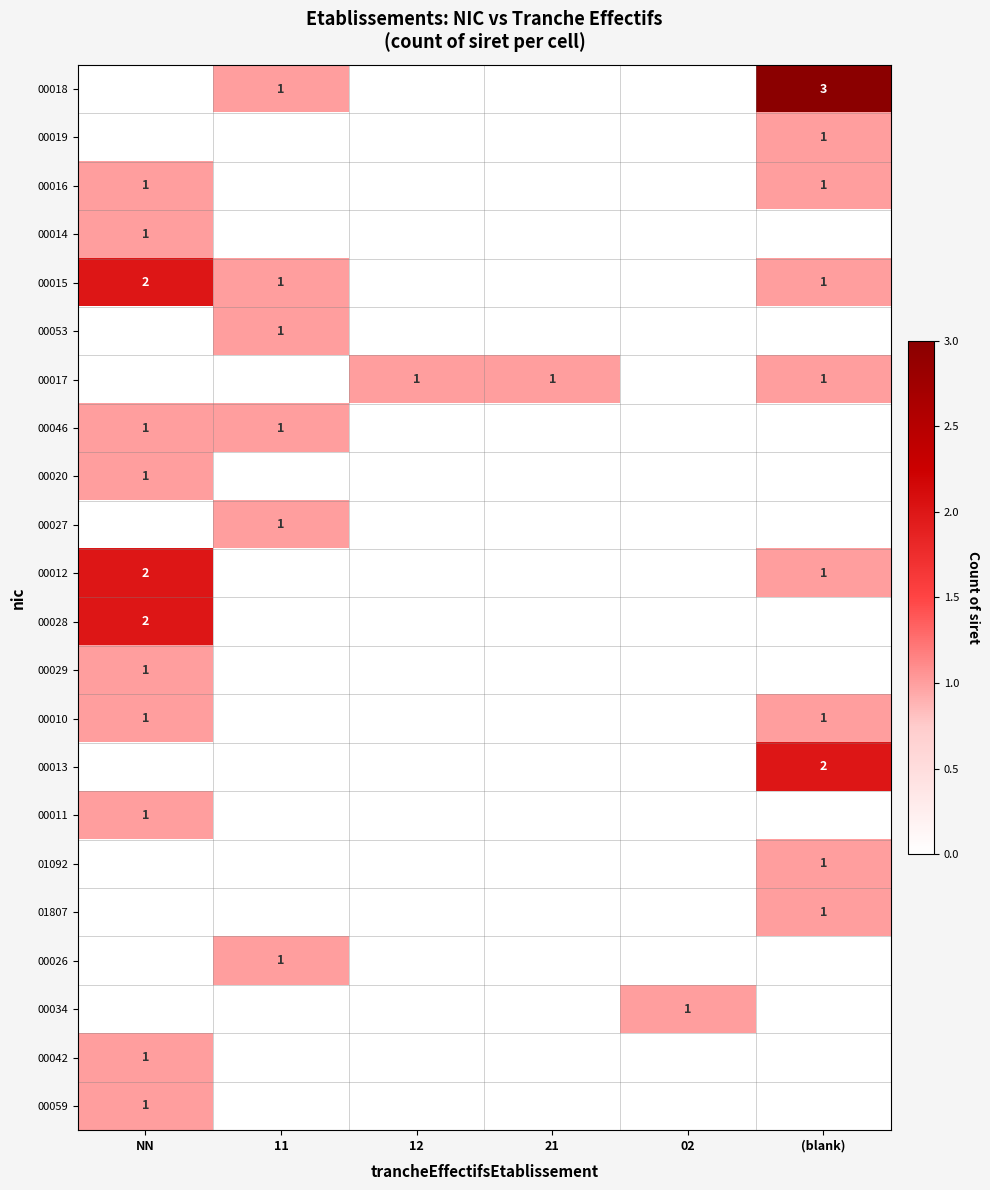

At which category does the chart reach its minimum across all series?

NN